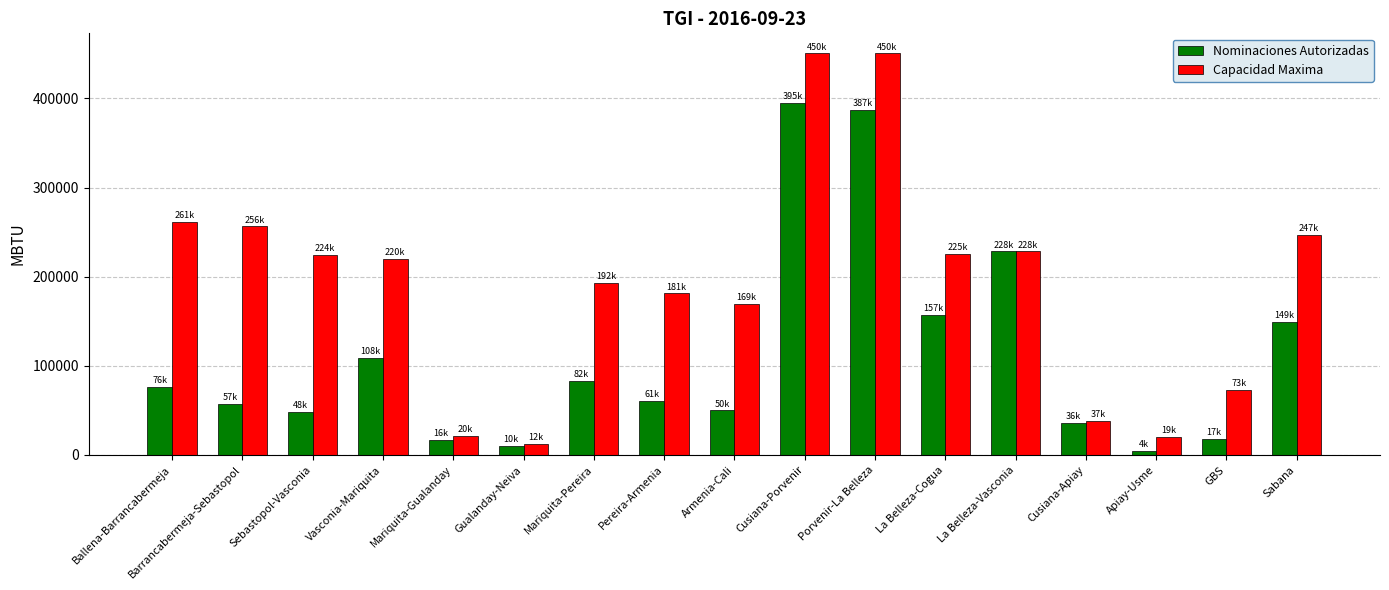

What is the approximate value of Capacidad Maxima at Cusiana-Porvenir?

450569.9